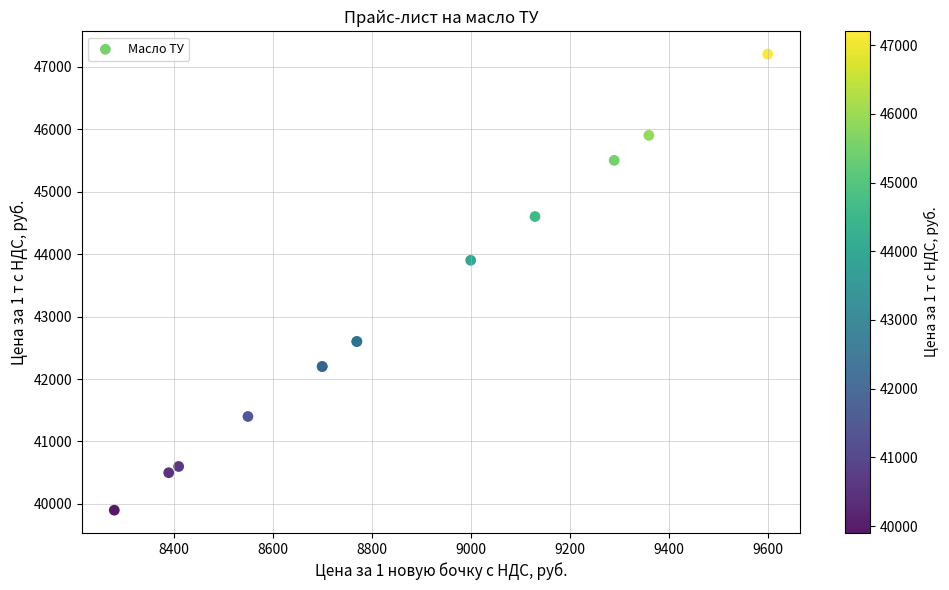

What Y value in the scatter plot is closest to 43550?

43900